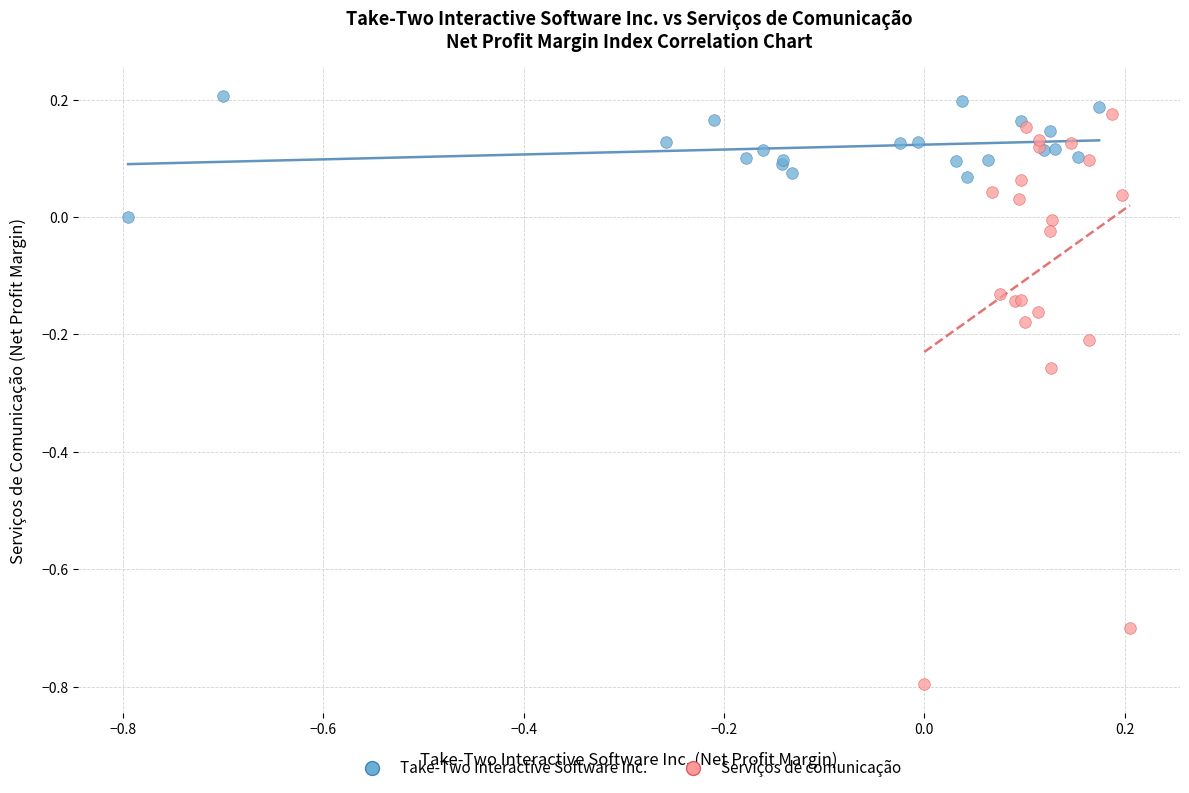

Which series has the largest Y range (max minus min)?

Serviços de comunicação